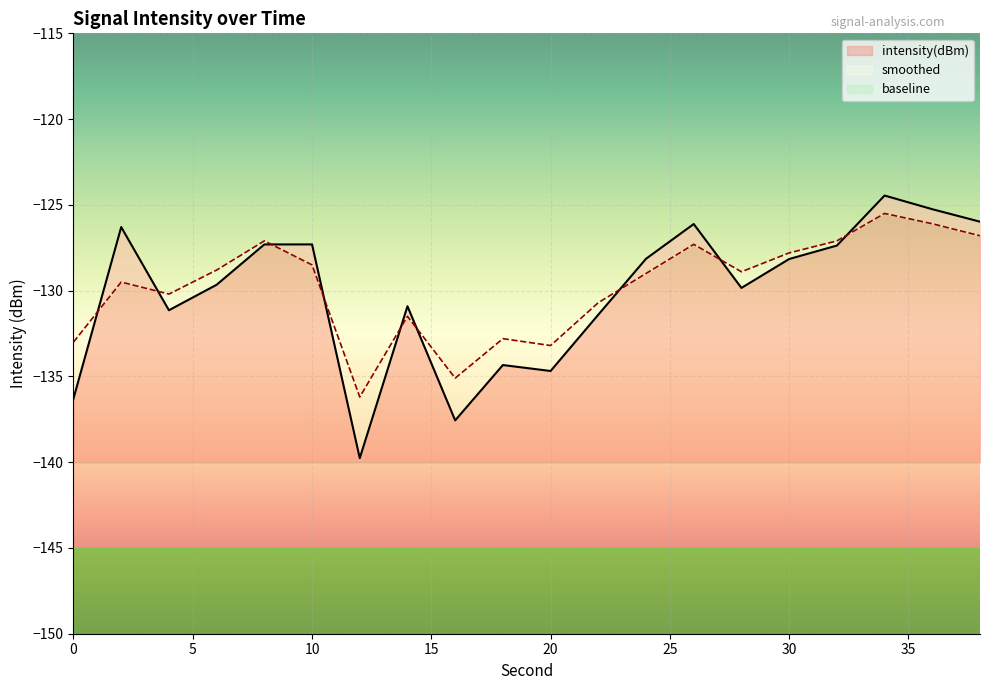

Is it true that intensity(dBm) equals -205.3 at 4?

False